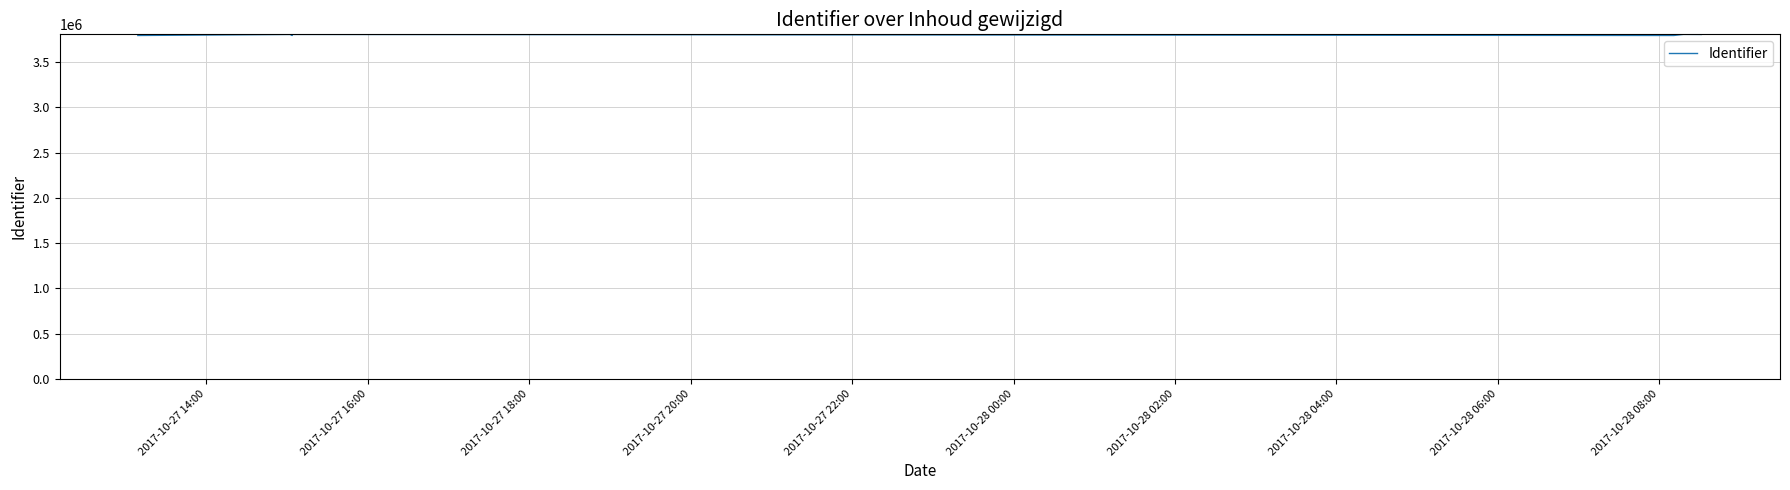

Reading left to right, list all the values displayed in this chart.

3794721	3806026	3794723	3806333	3794725	3806082	3806711	3805812	3806710